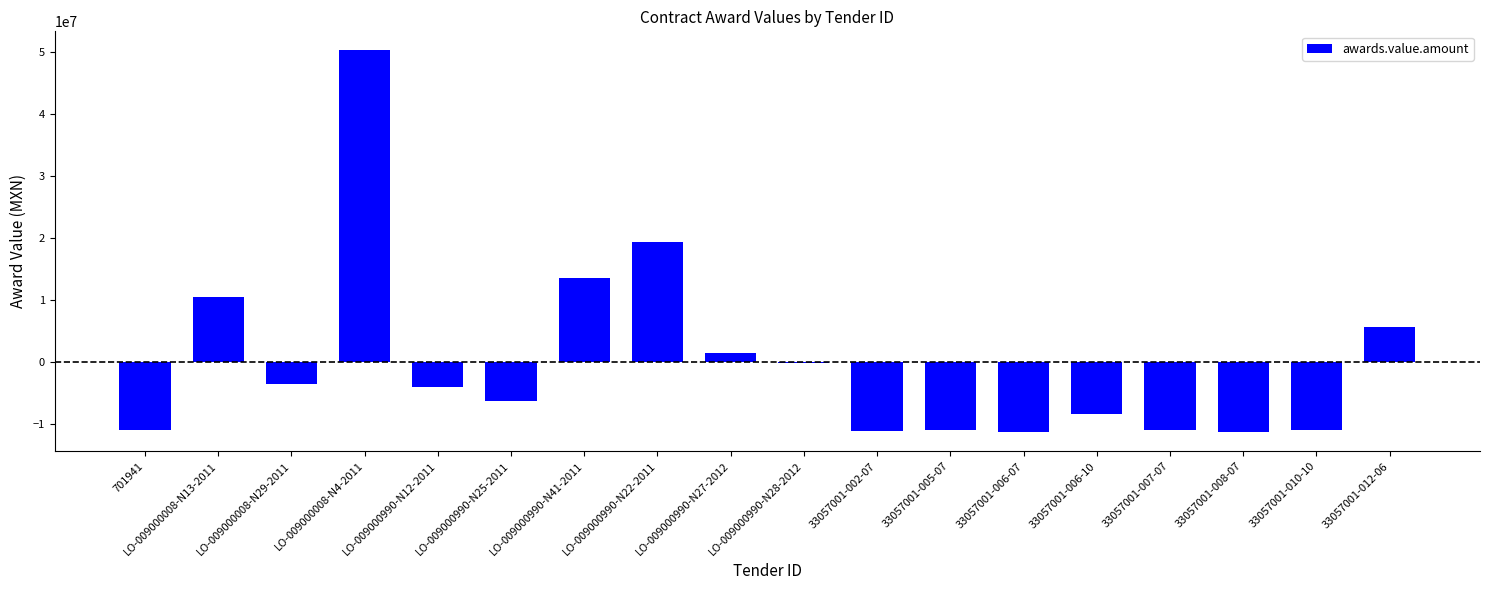

Between LO-009000990-N41-2011 and 33057001-007-07, which is larger?

LO-009000990-N41-2011